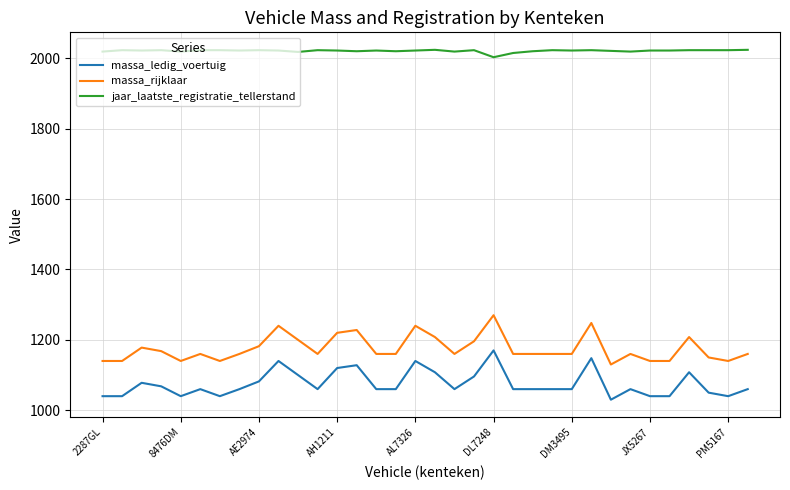

What is the greatest value displayed?

2024